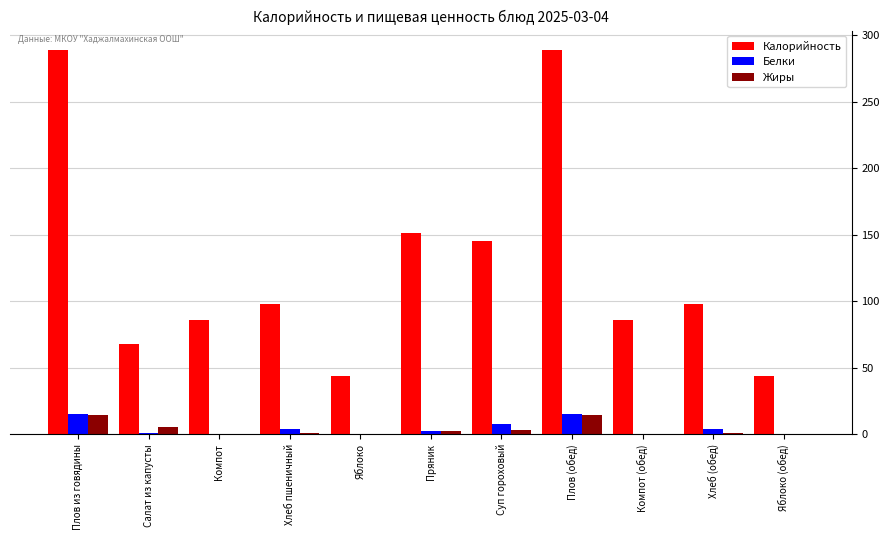

Between Компот and Суп гороховый, which series saw the biggest shift?

Калорийность